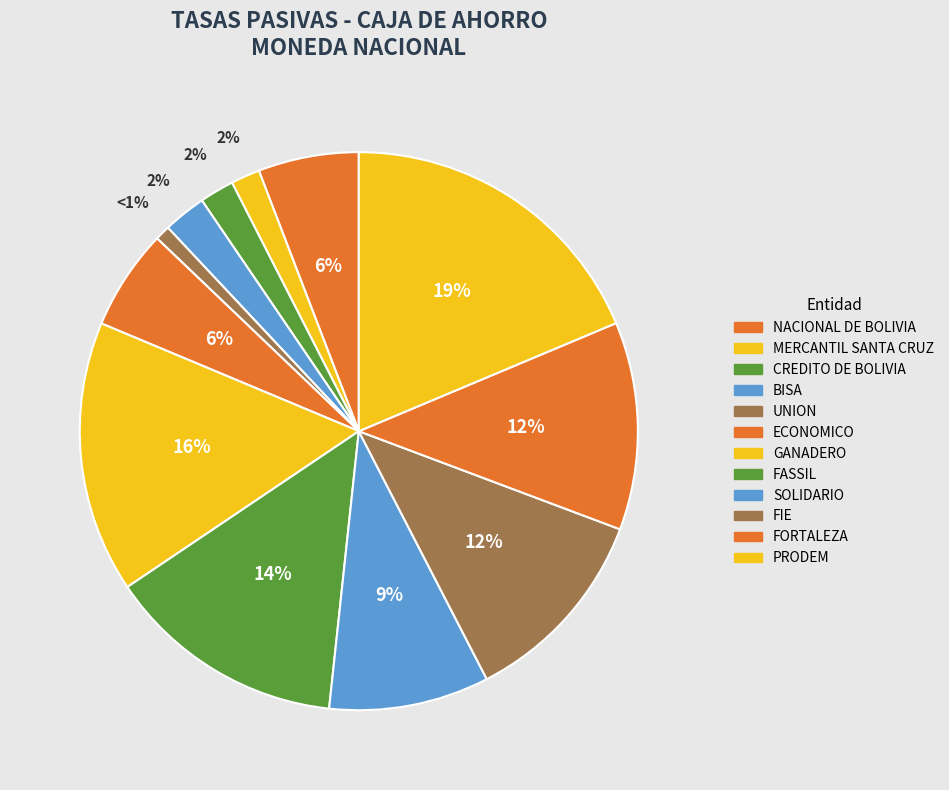

To the nearest percent, what is the combined percentage of SOLIDARIO and NACIONAL DE BOLIVIA?

15%